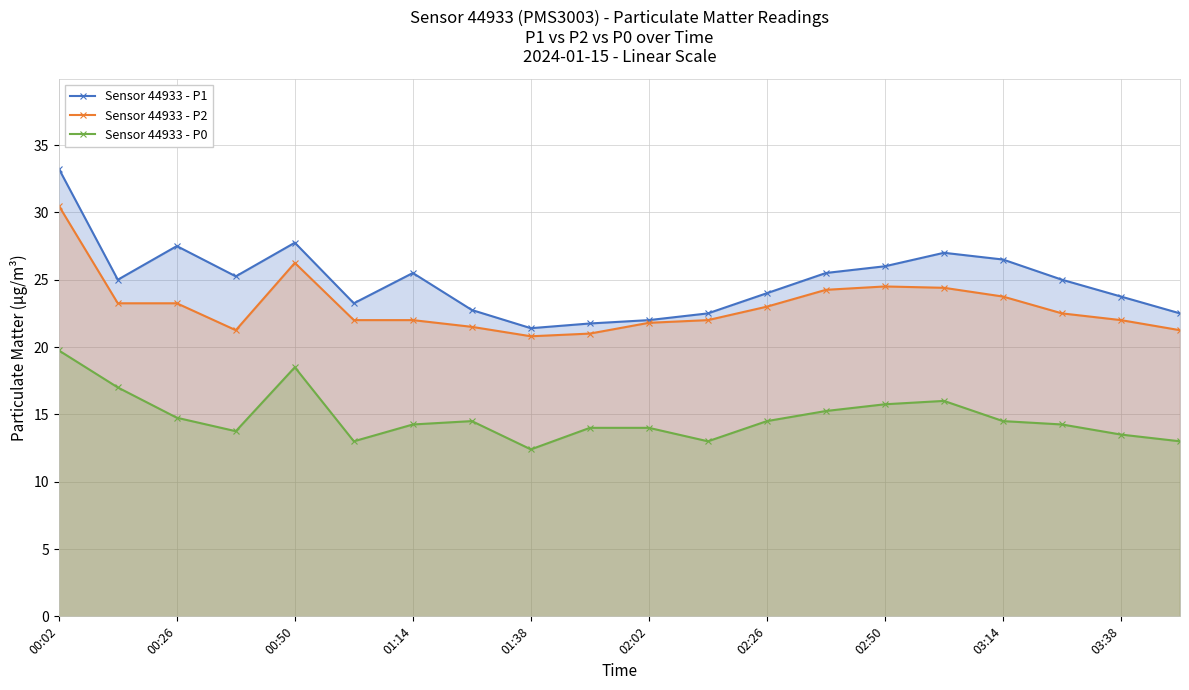

True or false: Sensor 44933 - P0 and Sensor 44933 - P2 intersect in this chart.

False